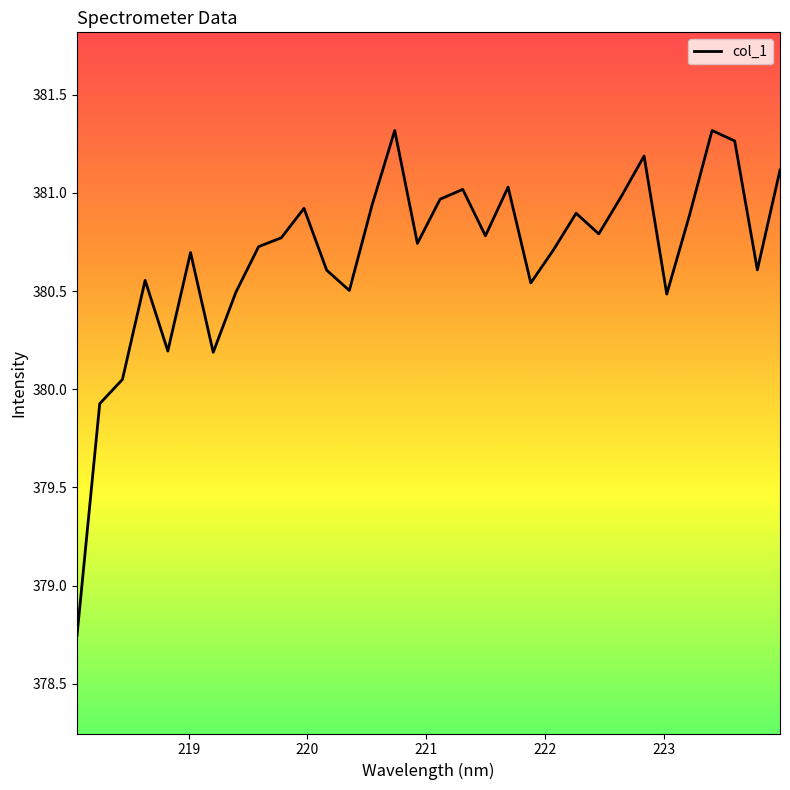

What is the difference between the maximum and minimum values?

2.6